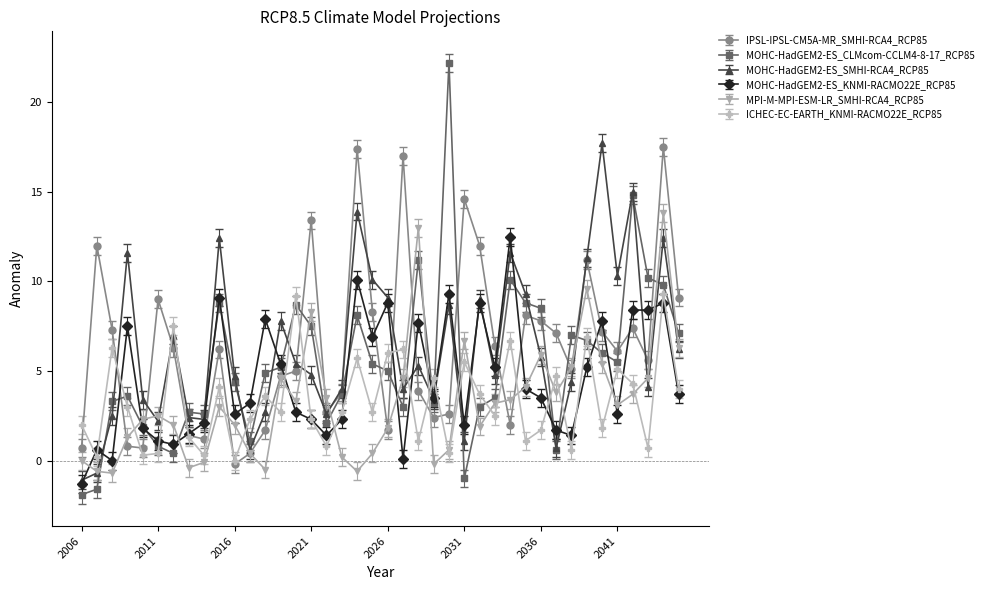

Count the number of data series in this chart.

6